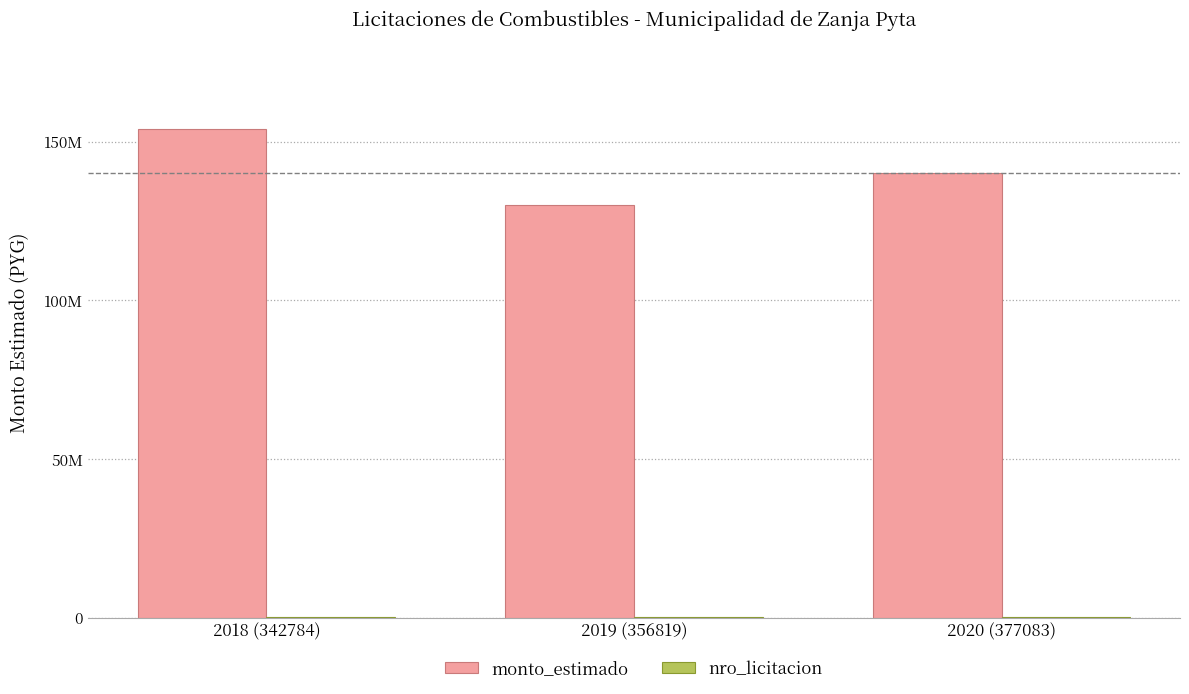

Are the bars grouped side by side (vs. stacked)?

Yes